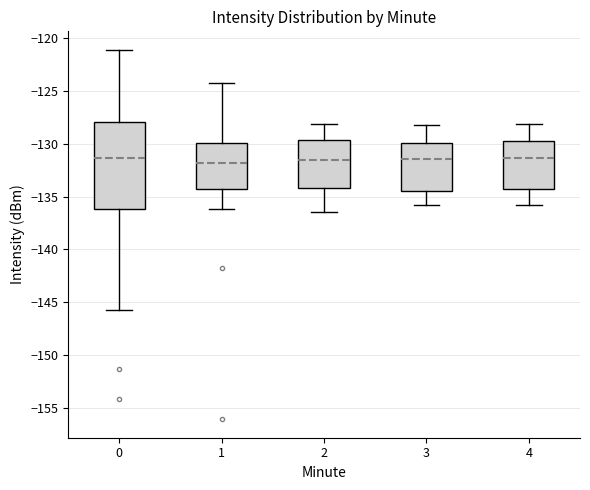

Where does the lower whisker of the box at x = 2 end on the y-axis? The values are not printed on the chart, so give them approximately, as read against the axis.

-136.5